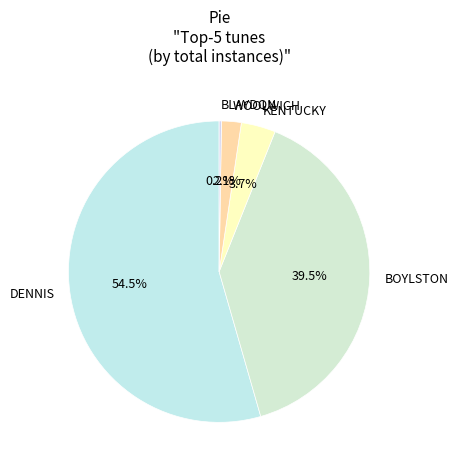

Approximately how many times larger is the value at WOOLWICH compared to KENTUCKY?

0.6